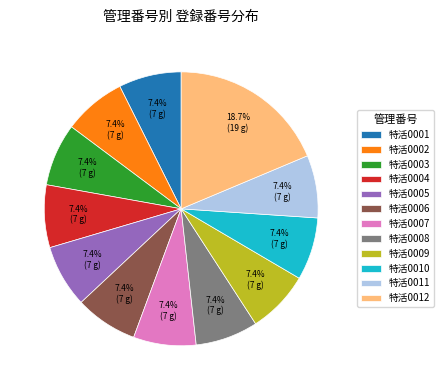

What percentage is the 特活0010 slice, to the nearest percent?

7%